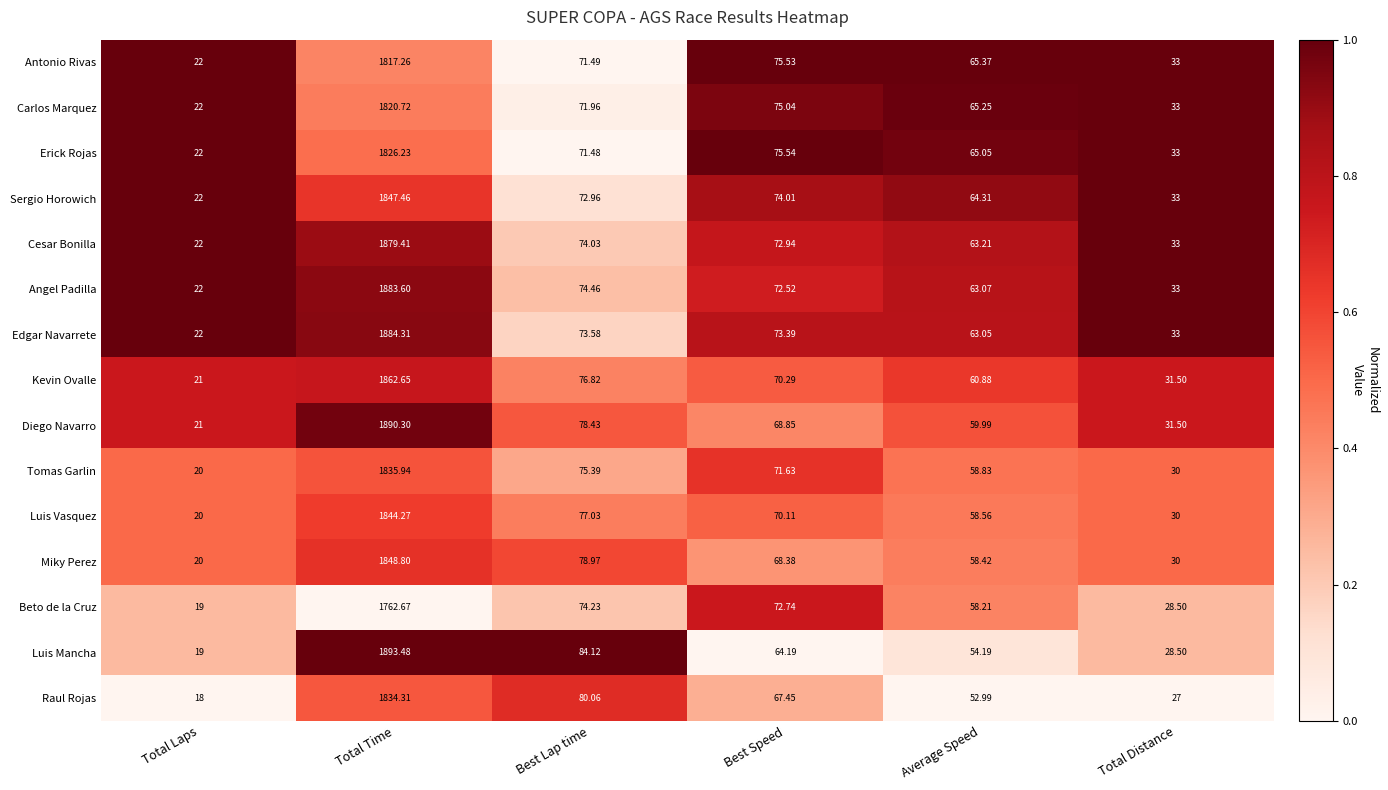

Which series has the largest range (max minus min)?

Luis Mancha